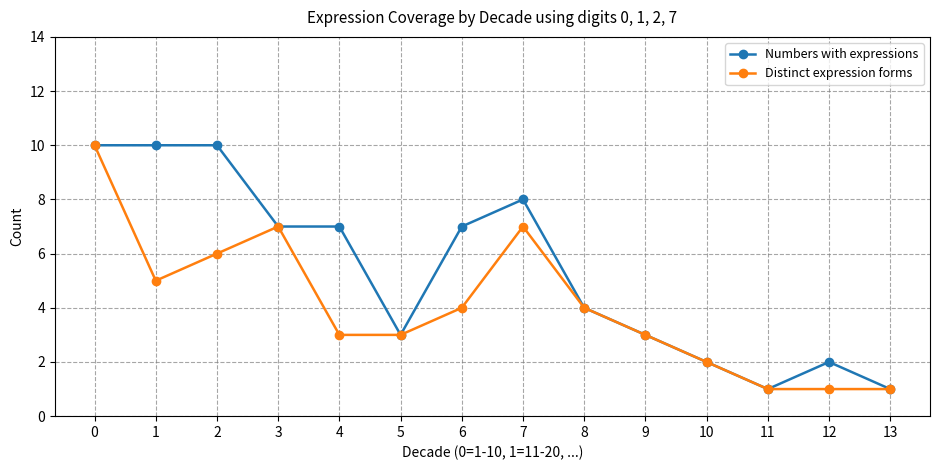

True or false: Numbers with expressions has more than 1 points higher than both neighbors.

True